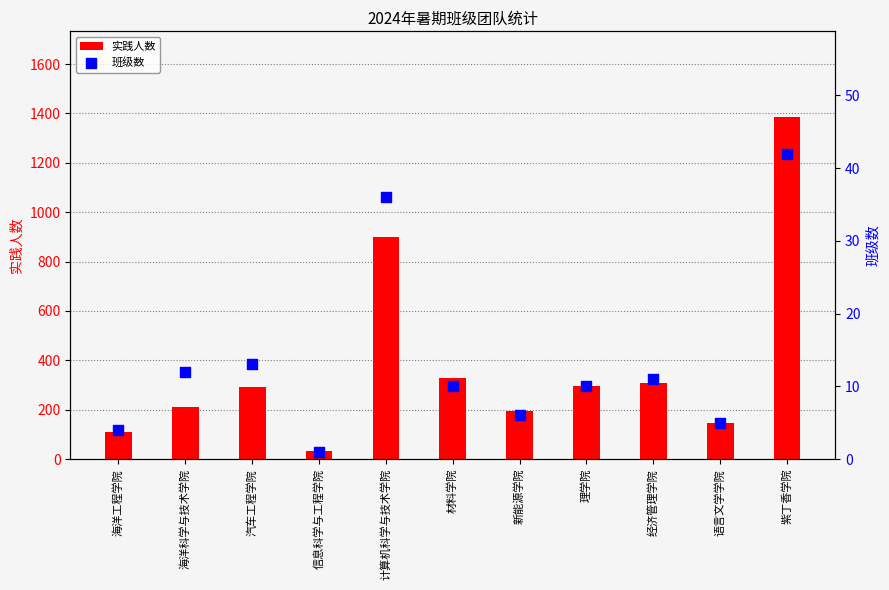

Which series has the widest spread of Y values?

实践人数